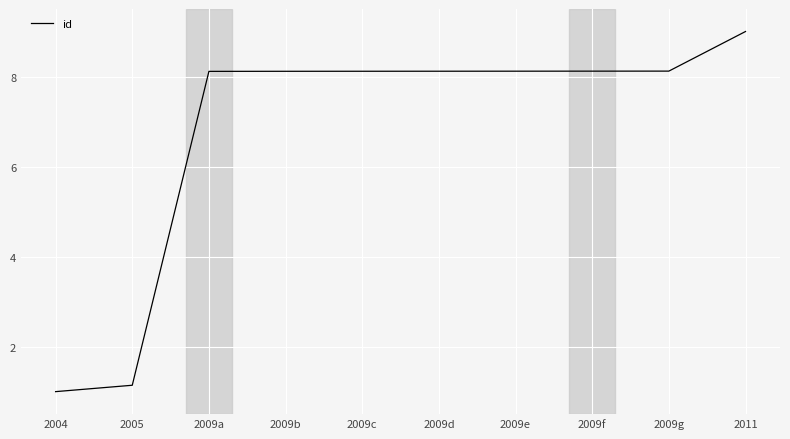

Does the chart have visible grid lines?

Yes